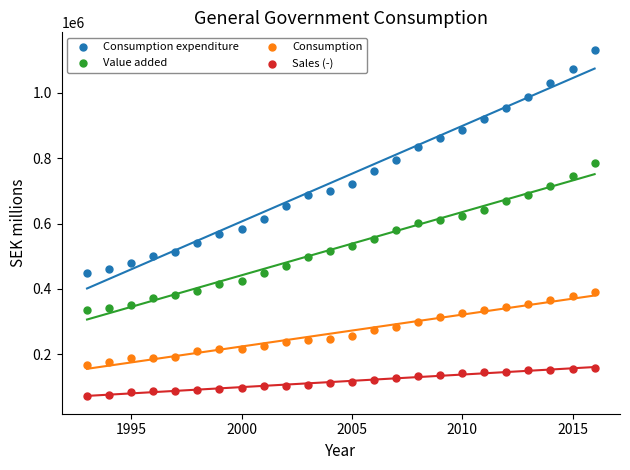

Which series reaches the minimum Y coordinate?

Sales (-)